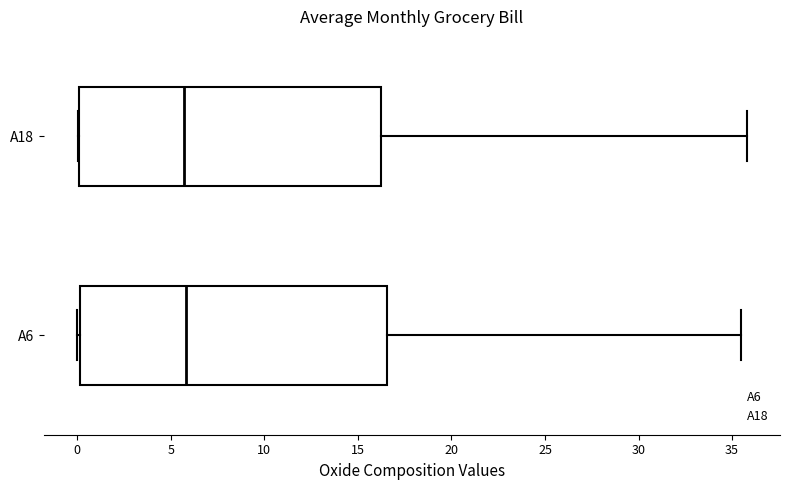

Reading bottom to top, read every box against the x-axis: the position of its median line, the range the box covers, and the ends of its whiskers. The values are not printed on the chart, so give them approximately, as read against the axis.

A6: median 6.0, box 0.0 to 16.5, whiskers 0.0 to 35.5
A18: median 5.5, box 0.0 to 16.0, whiskers 0.0 to 36.0